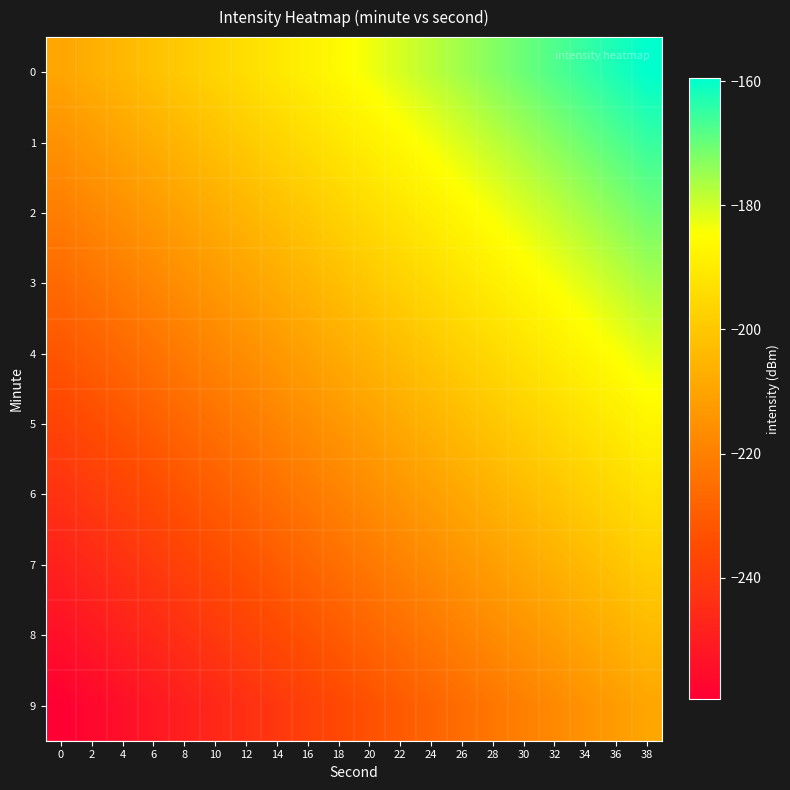

Which label corresponds to the largest value in the chart?

38